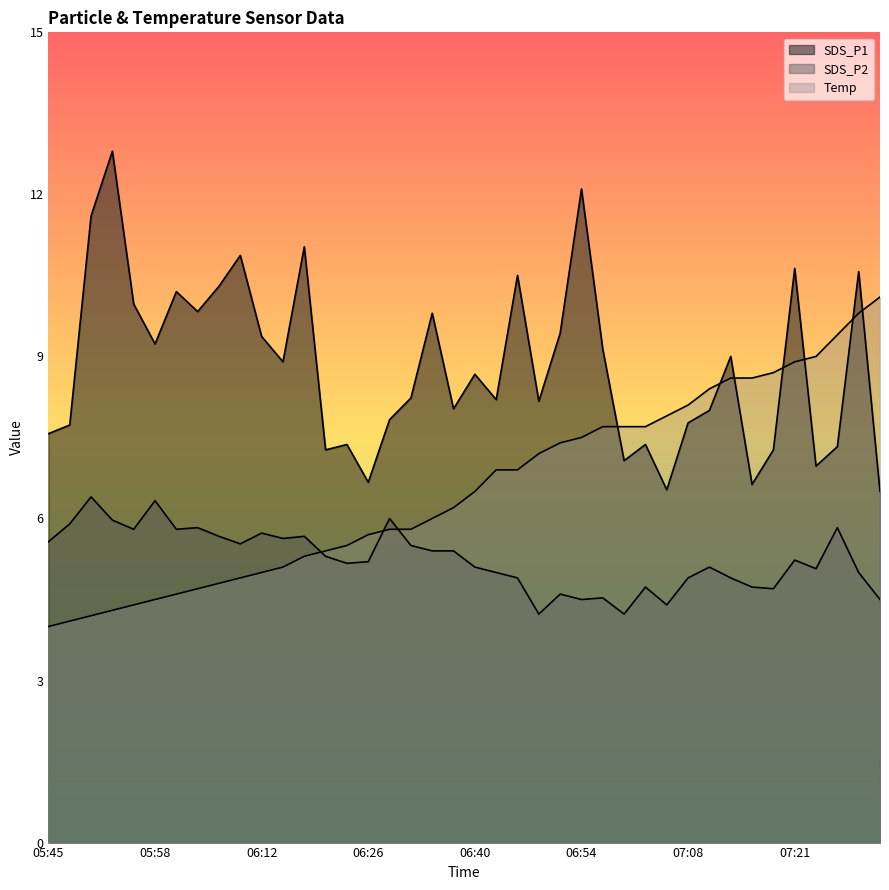

What is the minimum value for SDS_P1?

6.5